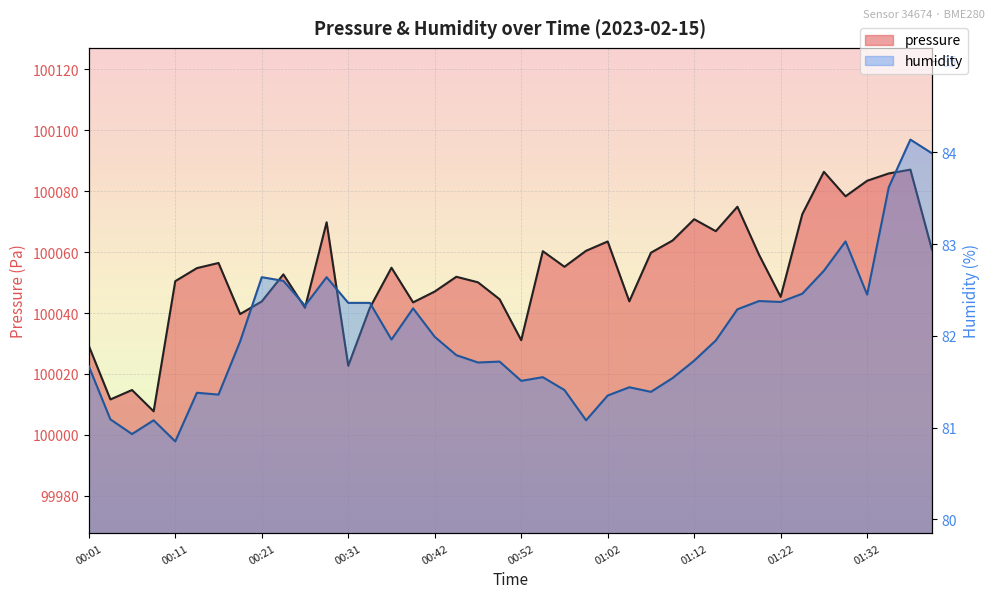

List the labels in order of humidity value, smallest first.

00:11, 00:06, 00:09, 00:59, 00:04, 01:02, 00:16, 00:14, 01:07, 00:57, 01:04, 00:52, 01:09, 00:54, 00:01, 00:47, 00:49, 01:12, 00:44, 00:19, 01:14, 00:36, 00:42, 01:17, 00:39, 00:26, 00:31, 00:34, 01:22, 01:19, 01:32, 01:24, 00:24, 00:21, 00:29, 01:27, 01:29, 01:34, 01:39, 01:37